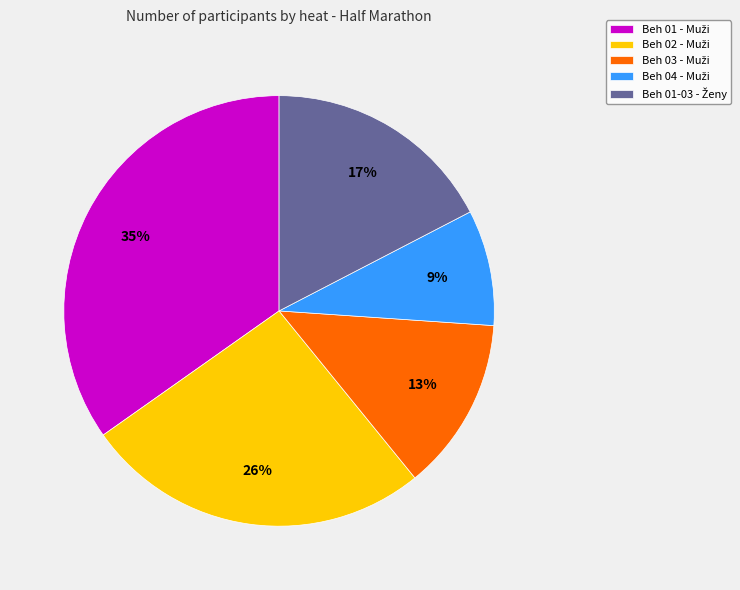

Is there a majority slice in this chart?

No